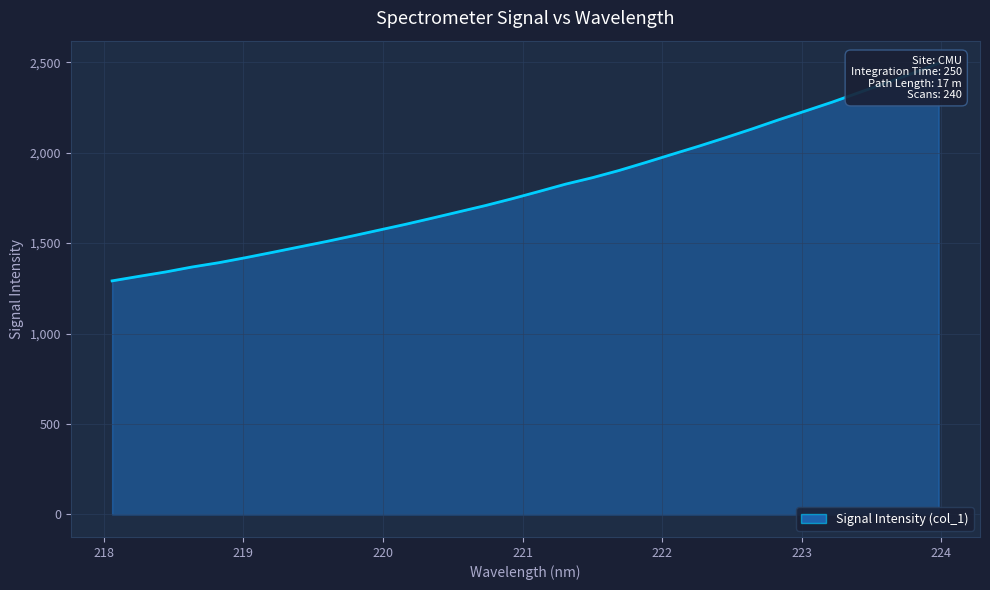

Reading left to right, list all the values displayed in this chart.

1291.1	1315.9	1340.2	1367.8	1391.6	1419.3	1448.4	1478.3	1507.8	1539.2	1571.6	1603.9	1638.0	1672.9	1707.8	1745.5	1785.3	1825.9	1861.4	1901.2	1945.4	1990.9	2035.9	2082.8	2131.3	2181.9	2230.2	2279.2	2331.5	2383.7	2437.5	2494.2